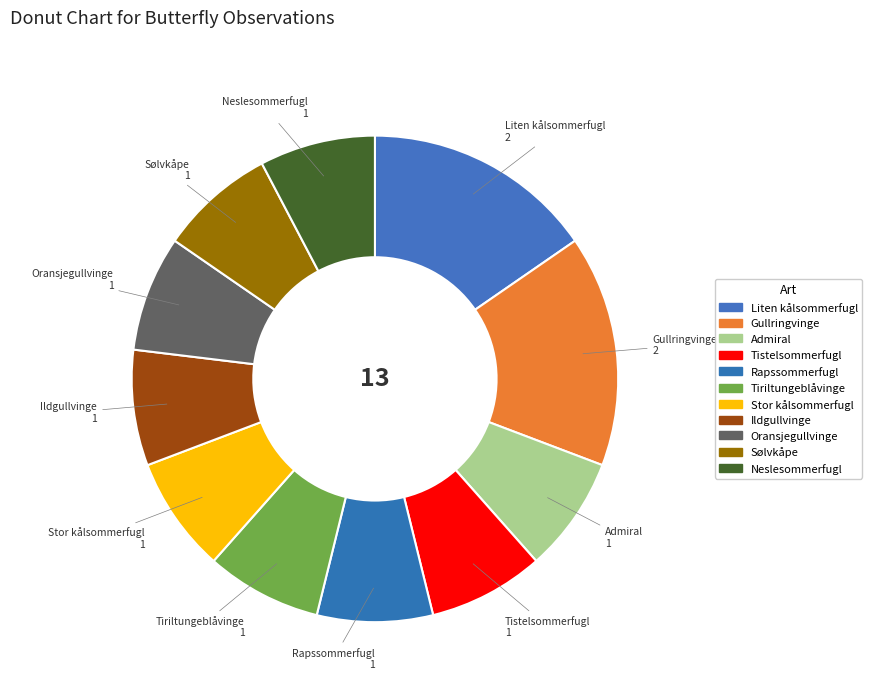

Between Neslesommerfugl and Liten kålsommerfugl, which is larger?

Liten kålsommerfugl